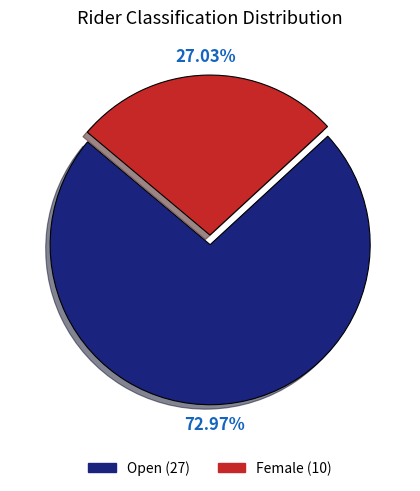

What is the majority slice?

Open